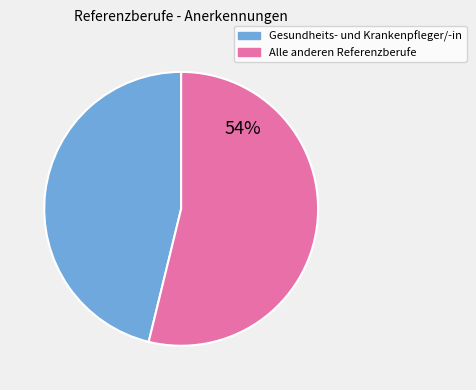

To the nearest percent, what is the difference between the largest and smallest slice percentages?

8%